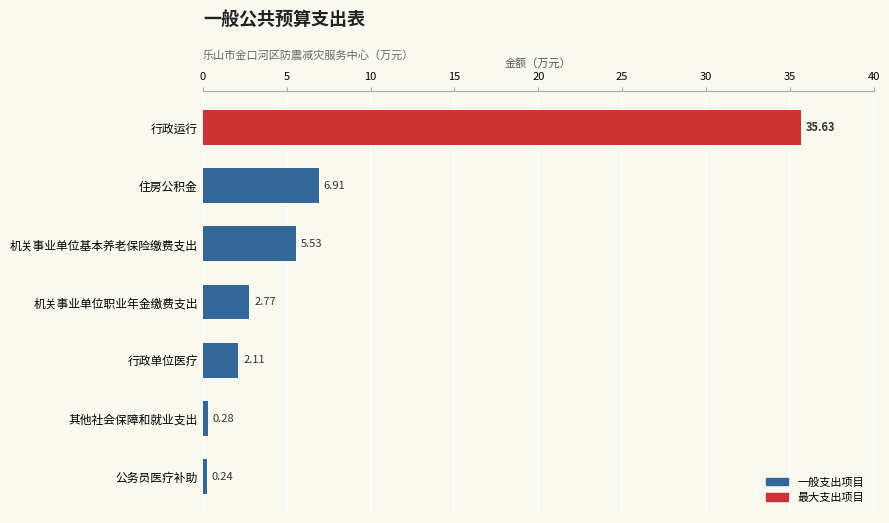

What is the change in value from 机关事业单位基本养老保险缴费支出 to 住房公积金?

+1.4